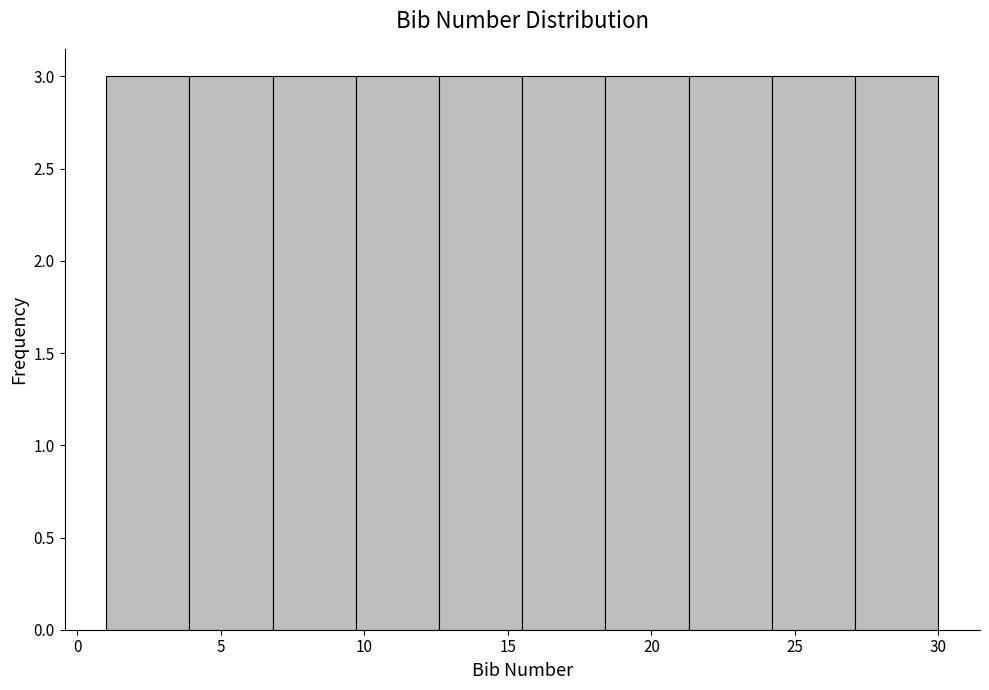

What is the height of the bar covering 27.1 to 30.0 on the x-axis? Neither the bar edges nor the heights are printed on the chart, so give them approximately, as read against the axes.

3